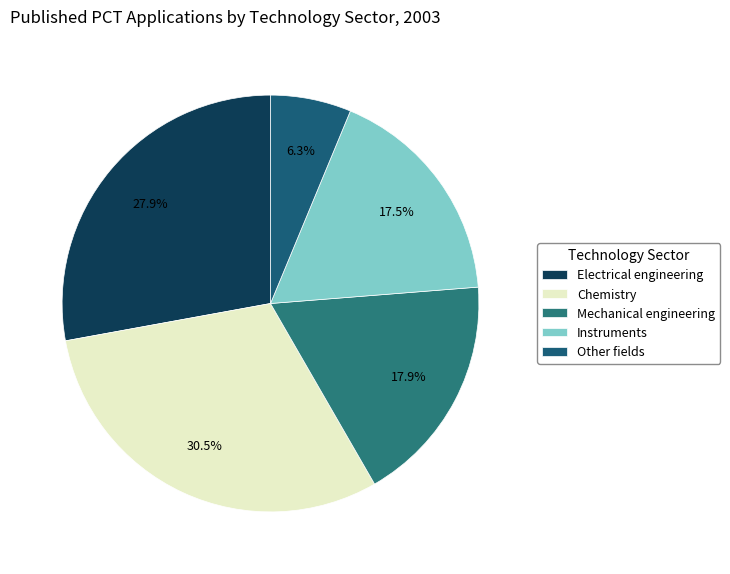

What is the smallest slice in the pie chart?

Other fields